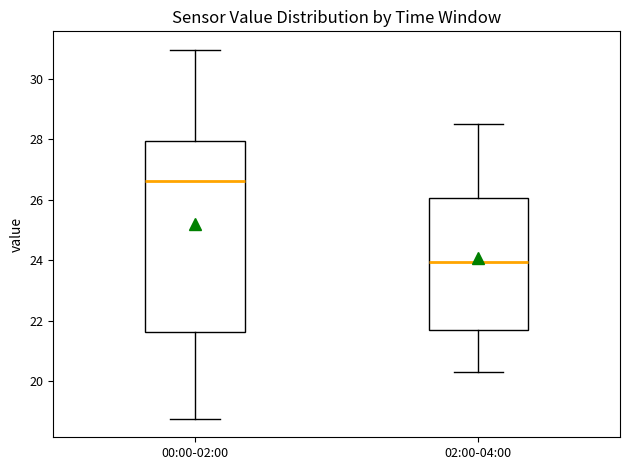

Where is the lower edge of the box for 00:00-02:00 on the y-axis? The values are not printed on the chart, so give them approximately, as read against the axis.

21.6